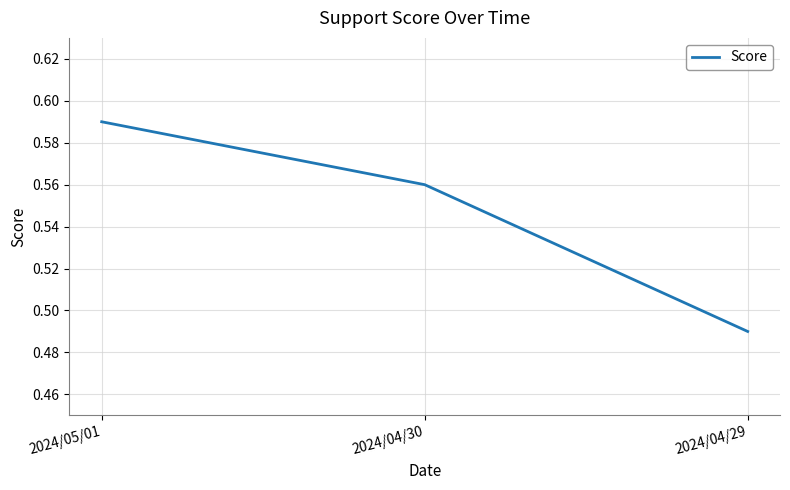

What position from the left is 2024/04/30?

2